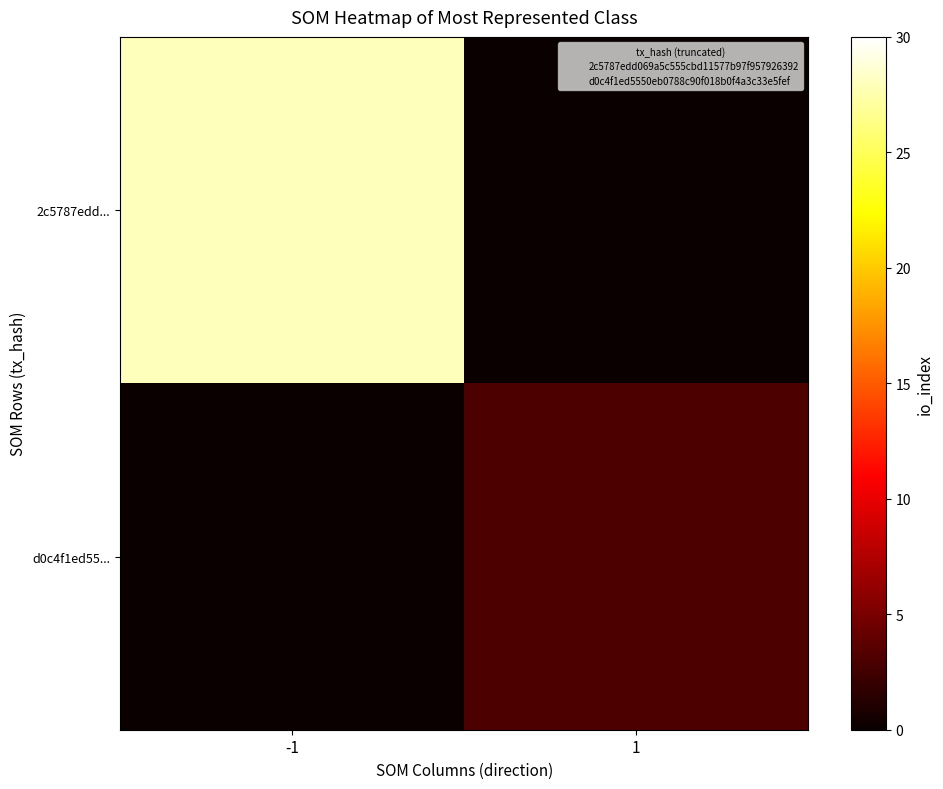

What is the spread (max minus min) of values at -1?

28